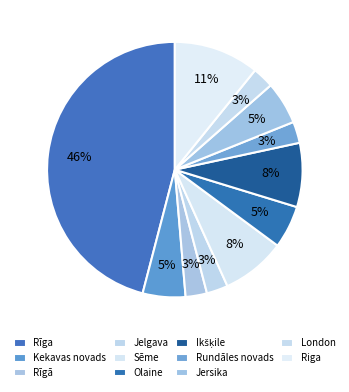

How many slices are in this pie chart?

11